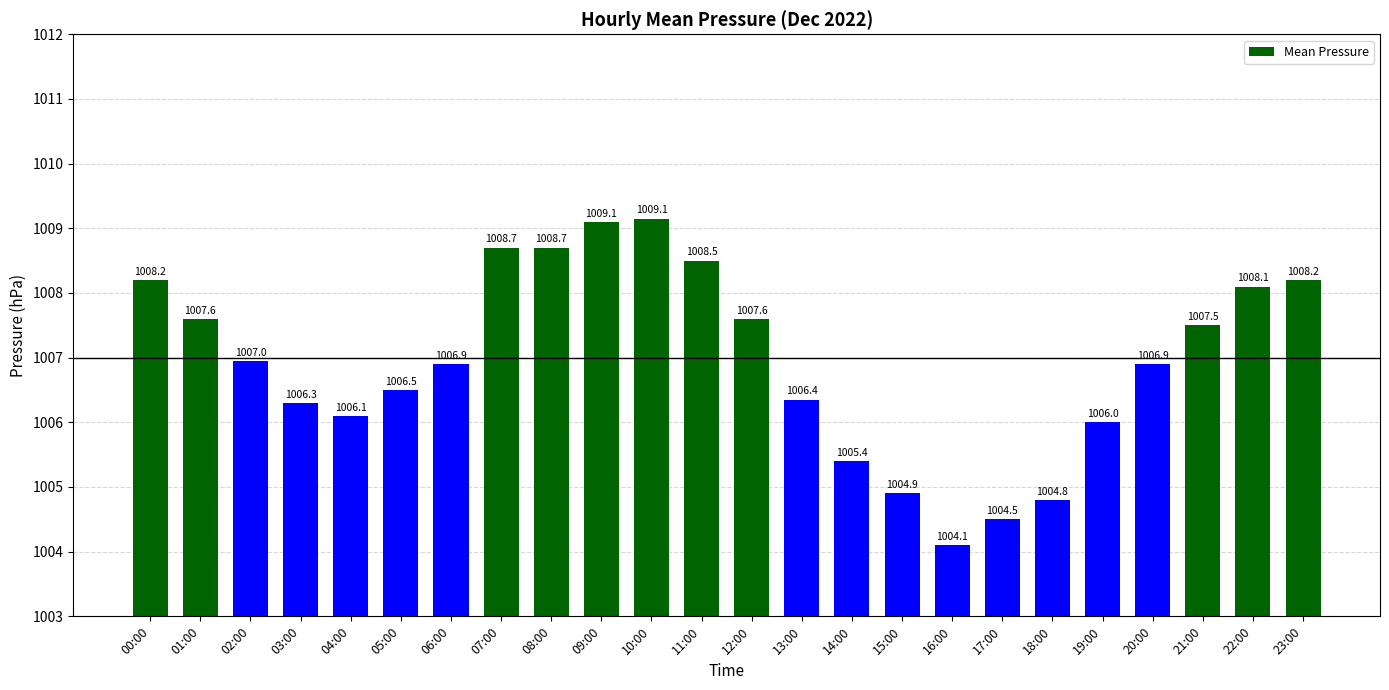

Between 13:00 and 23:00, which is larger?

23:00